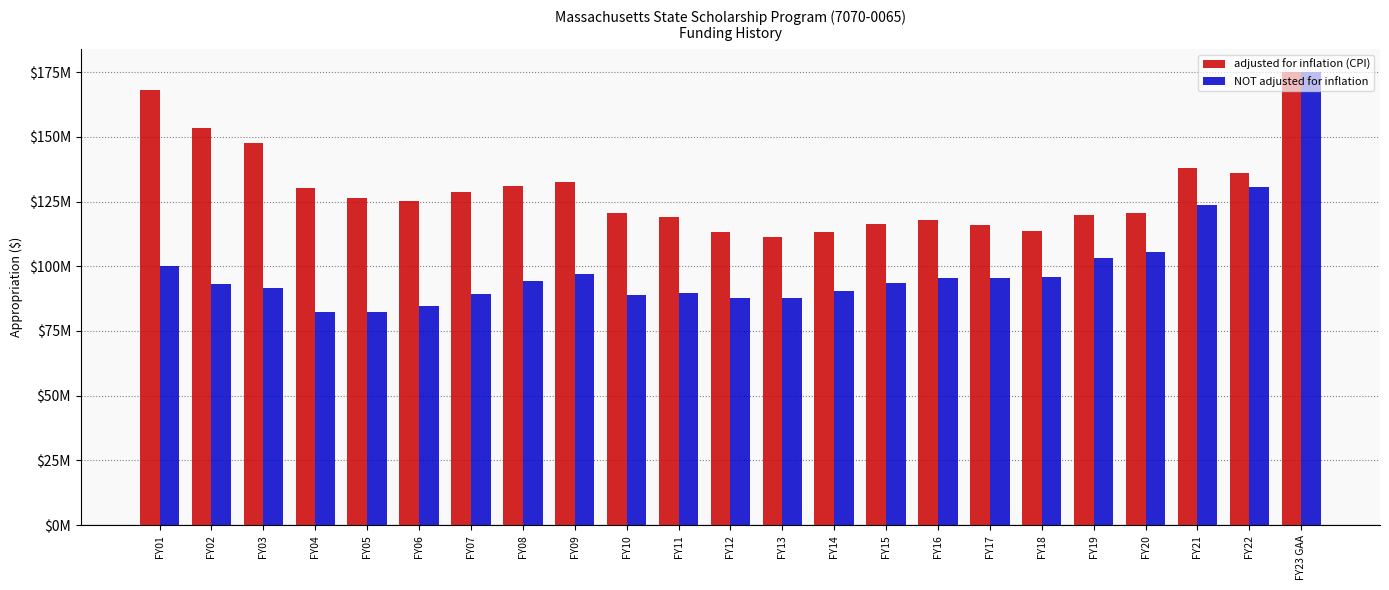

What is the difference between the highest and lowest values at FY09?

35711241